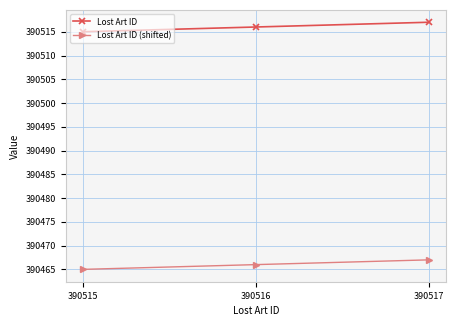

Reading left to right, transcribe all the data shown in this chart.

Lost Art ID: 390515	390516	390517
Lost Art ID (shifted): 390465	390466	390467